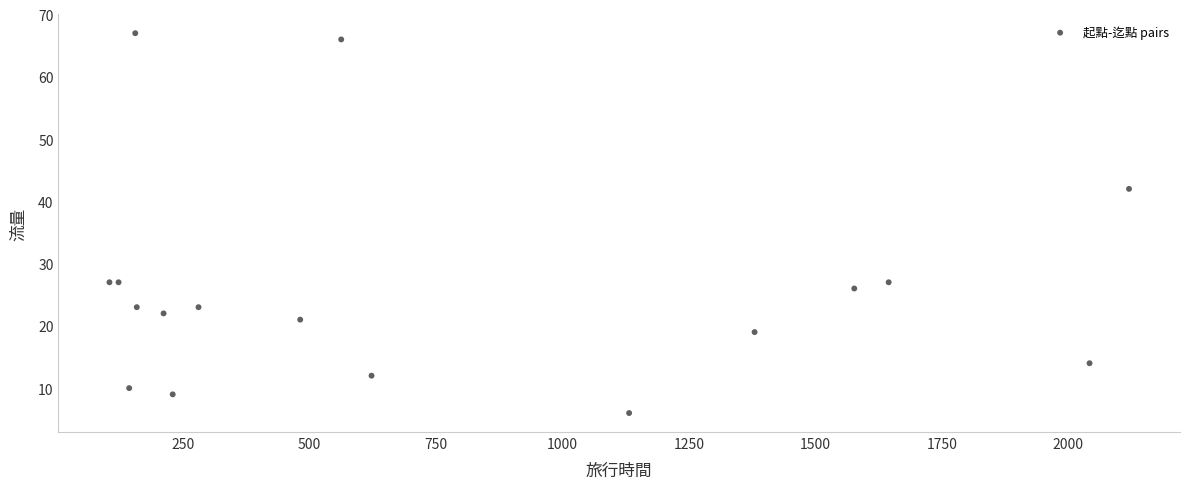

What Y value in the scatter plot is closest to 36?

42